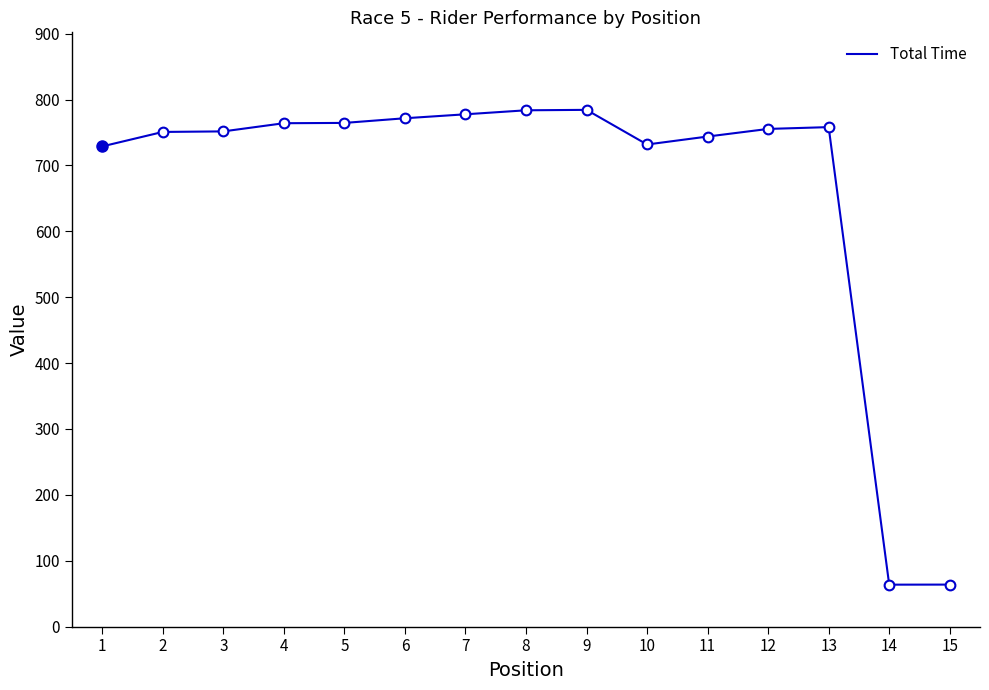

What is the lowest value of the Total Time series?

63.7